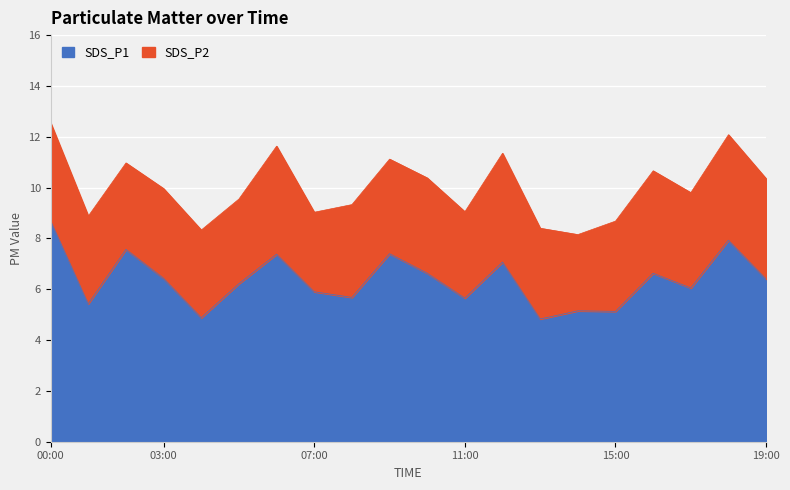

The SDS_P1 series shows 3.9 at 00:00. True or false?

False